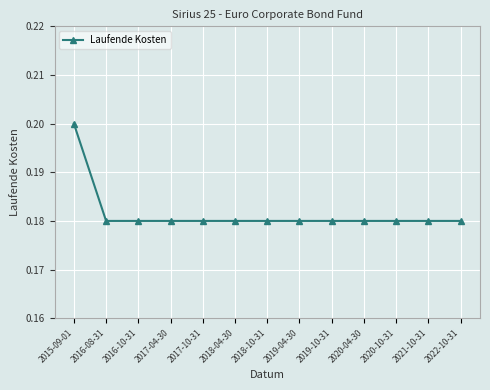

What is the label of the 11th point from the right?

2016-10-31